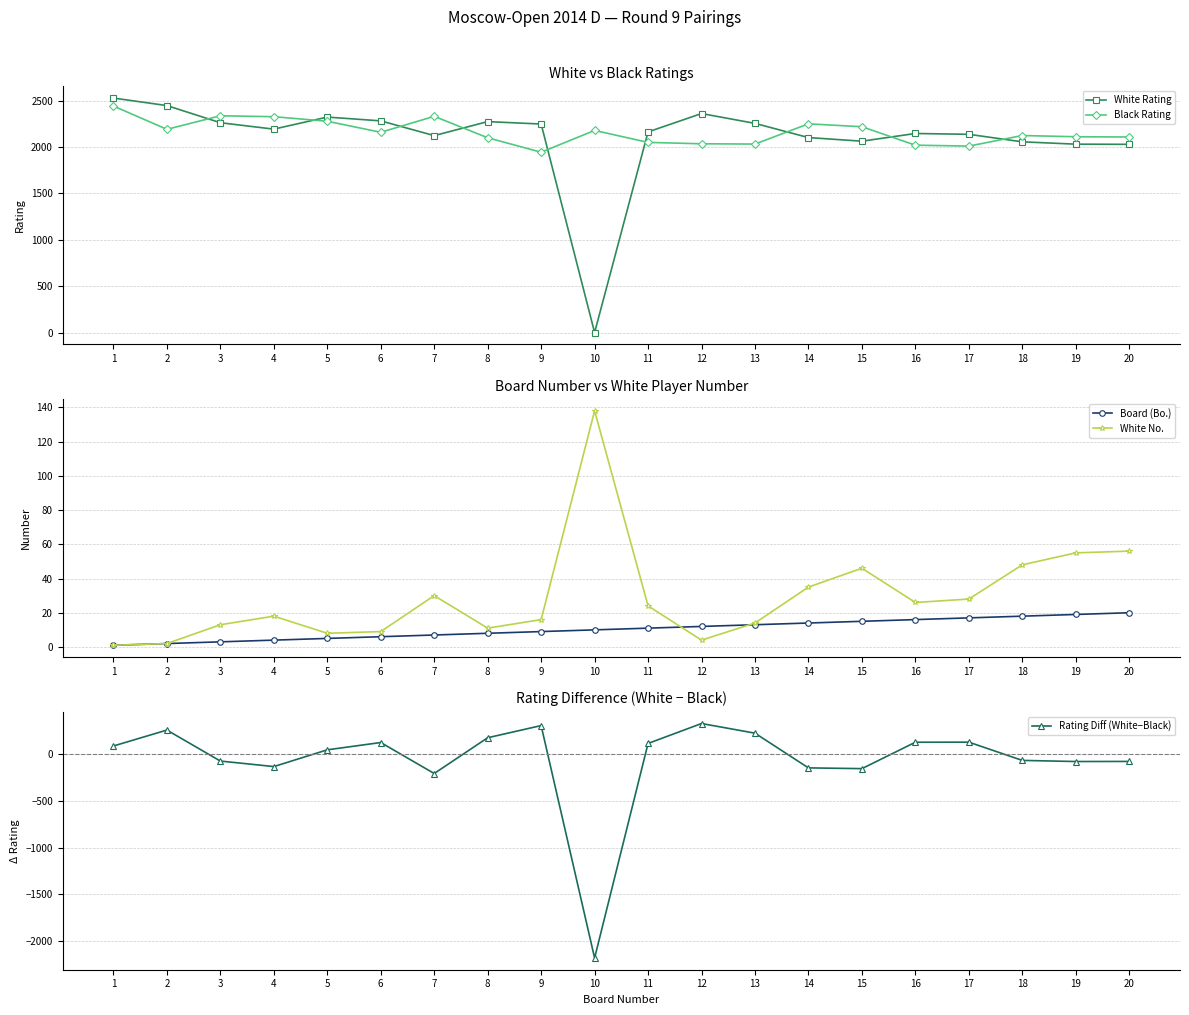

What is the difference between the highest and lowest values at 19?

2191